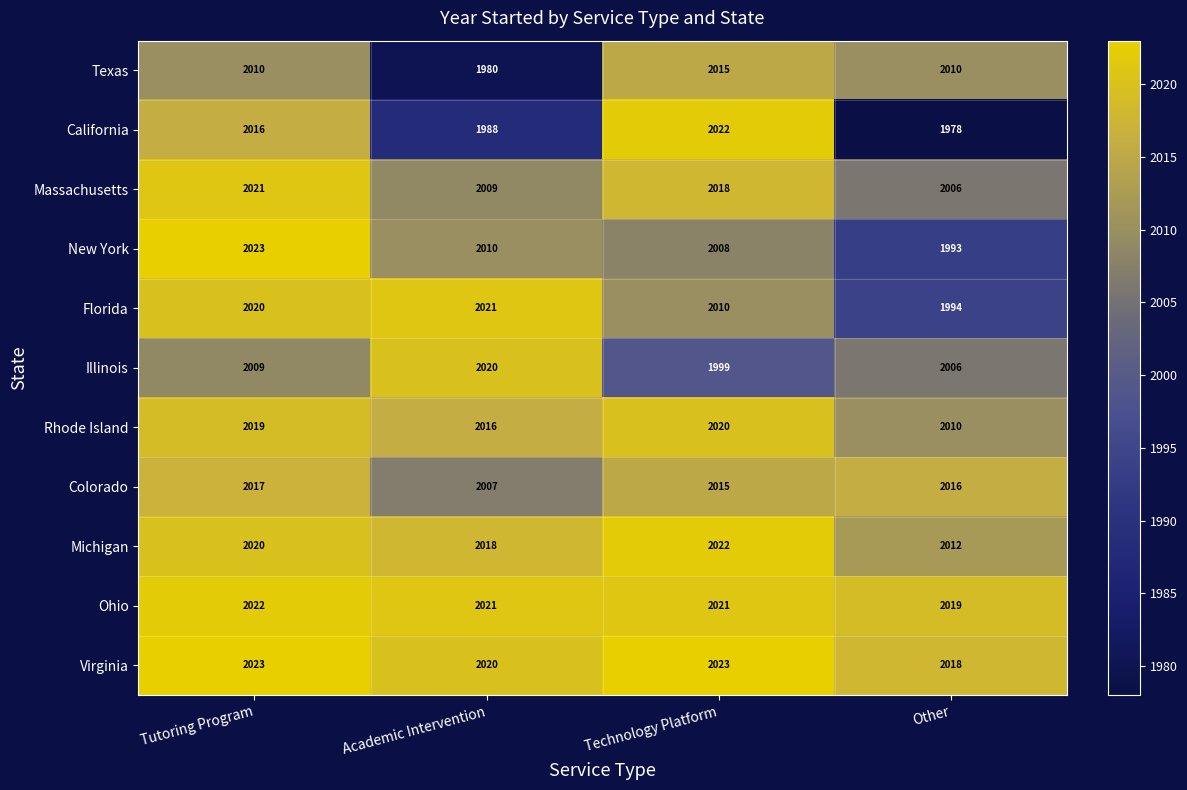

Which series has the largest range (max minus min)?

California